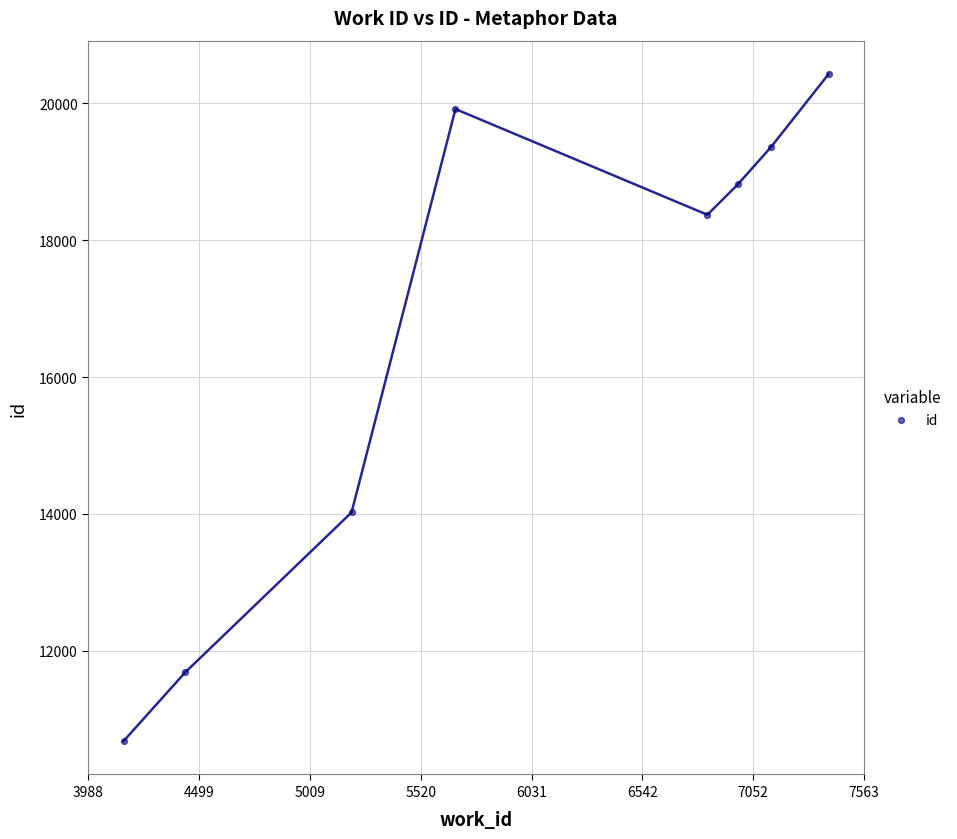

What is the range of Y values (max minus min)?

9749